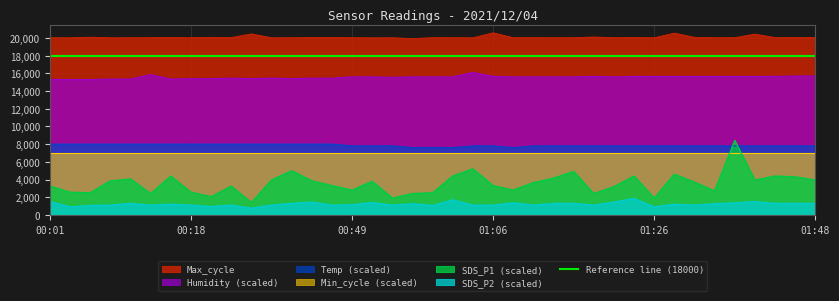

True or false: Temp has more than 0 interior local peaks.

False